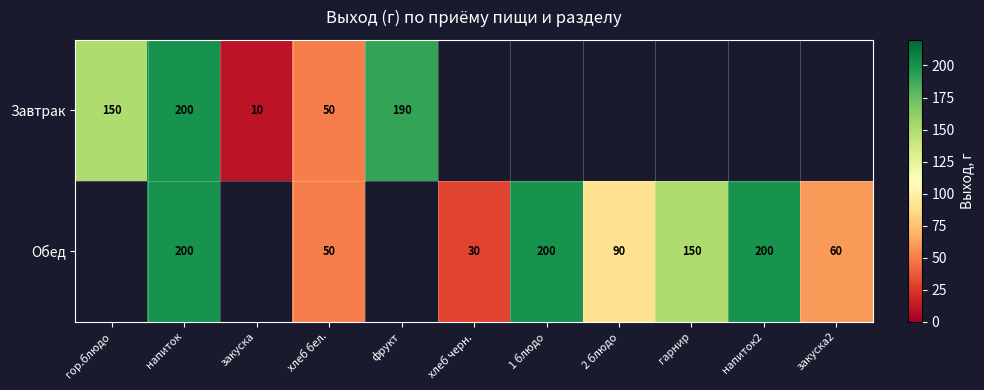

True or false: Завтрак has a value of 330 at напиток.

False